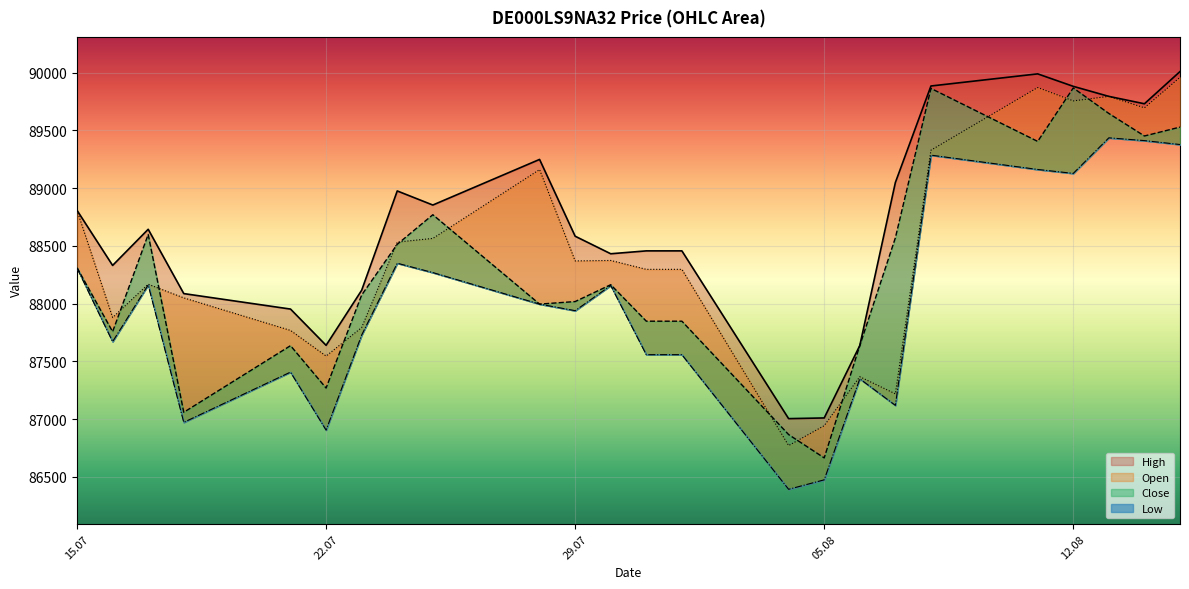

True or false: Open has a value of 154035 at 11.08.2025.

False